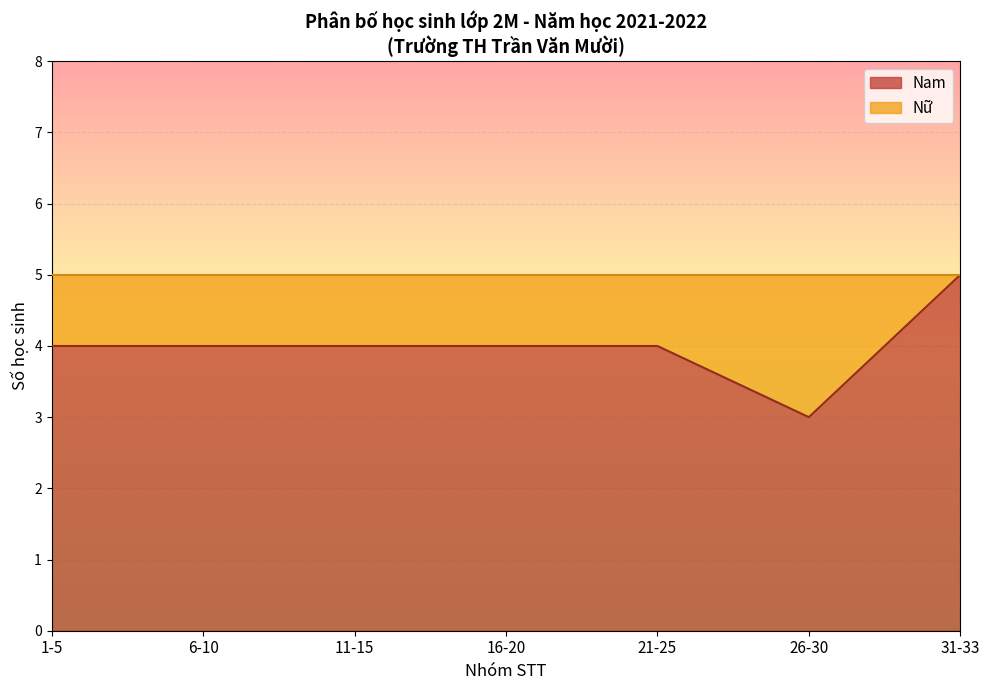

Rank the series by their average value, from lowest to highest.

Nữ, Nam